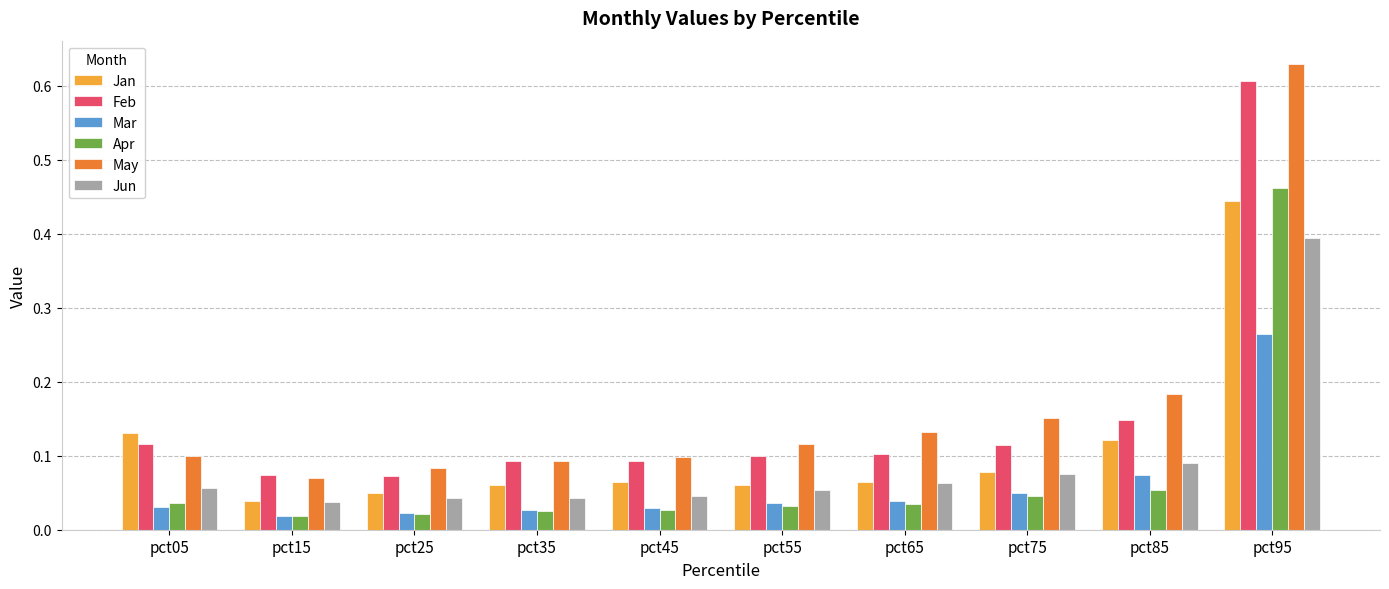

Which series changed the most between pct45 and pct55?

May